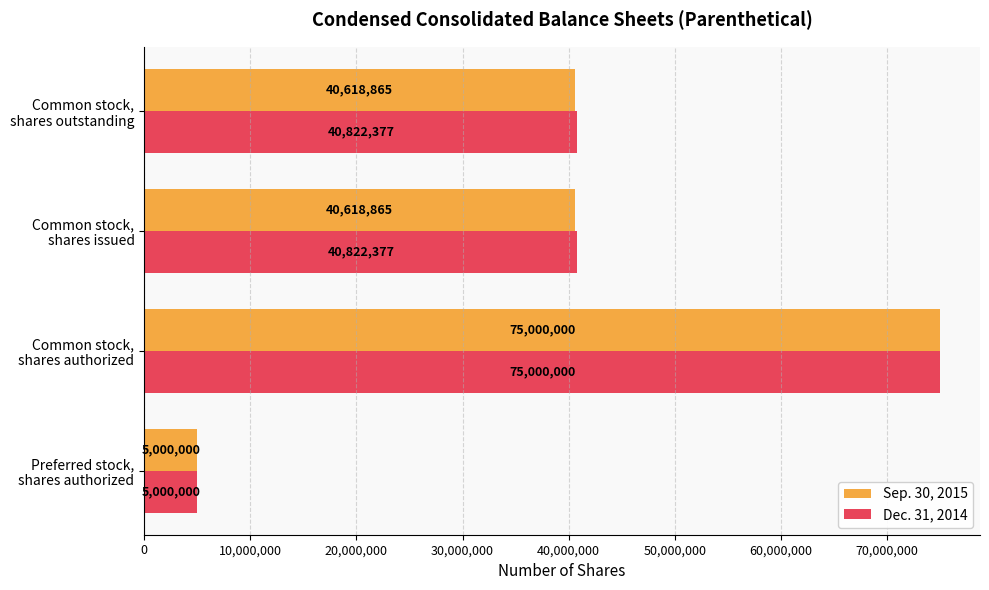

Count the number of data series in this chart.

2